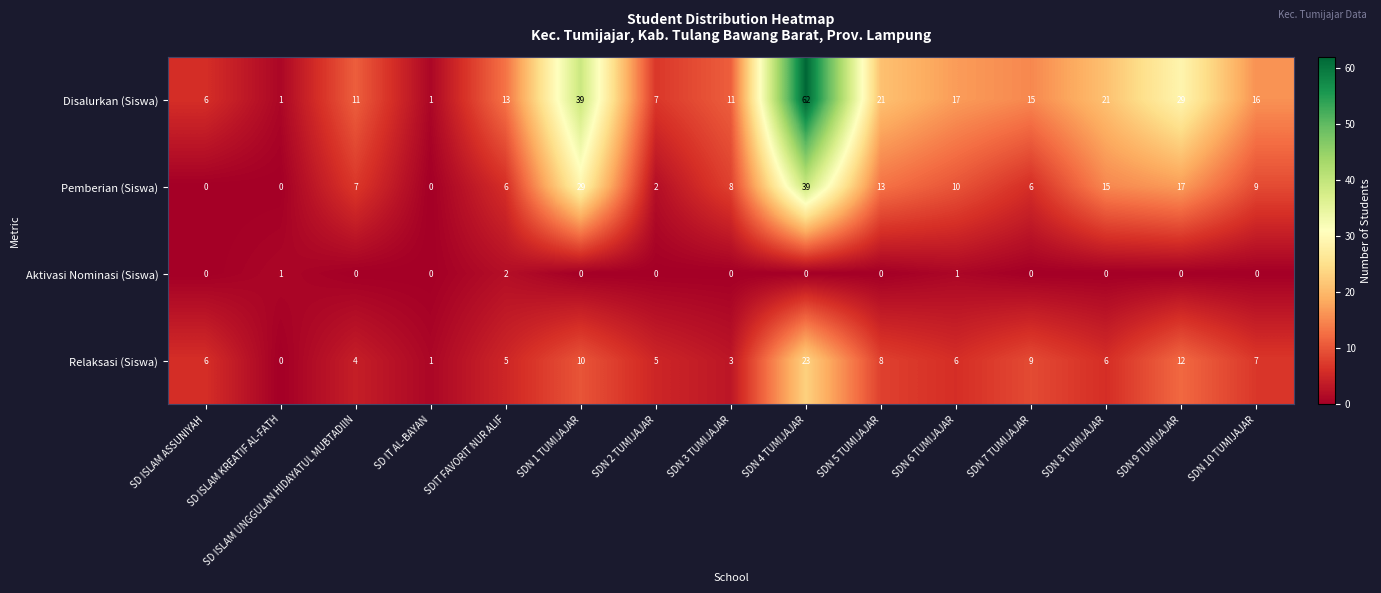

What value does the Pemberian (Siswa) series have at SD ISLAM UNGGULAN HIDAYATUL MUBTADIIN, to the nearest 5?

5